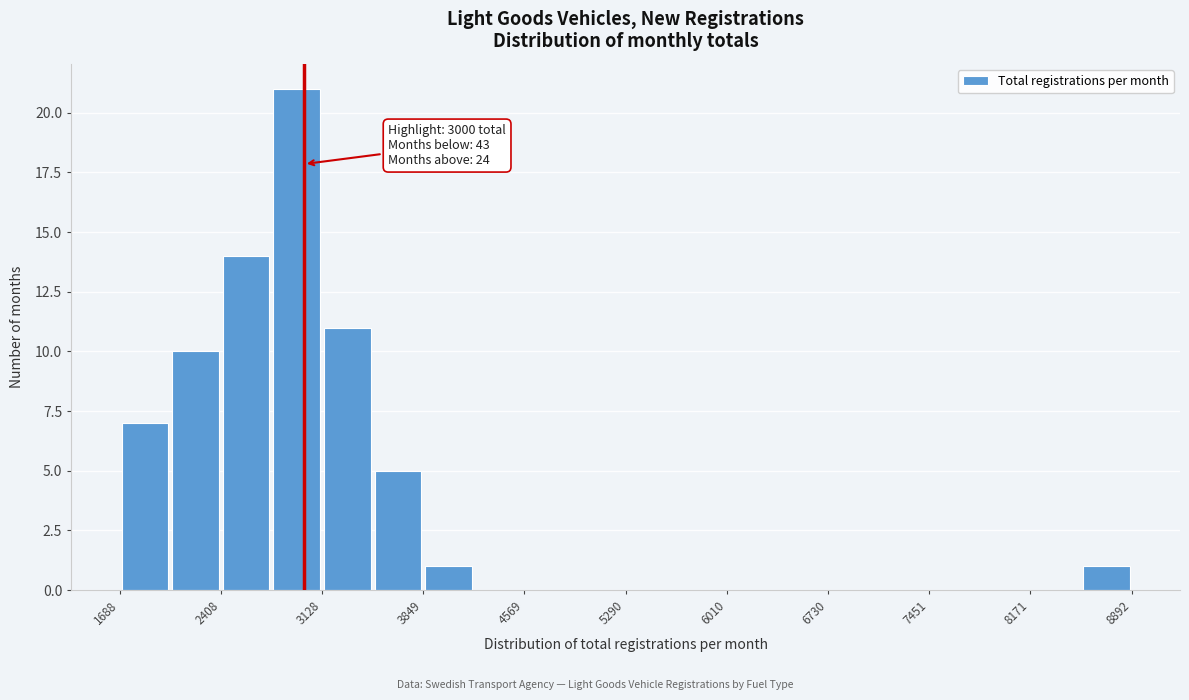

Around what value on the x-axis is the tallest bar? Give the approximate position of its centre, as read against the axis.

2900